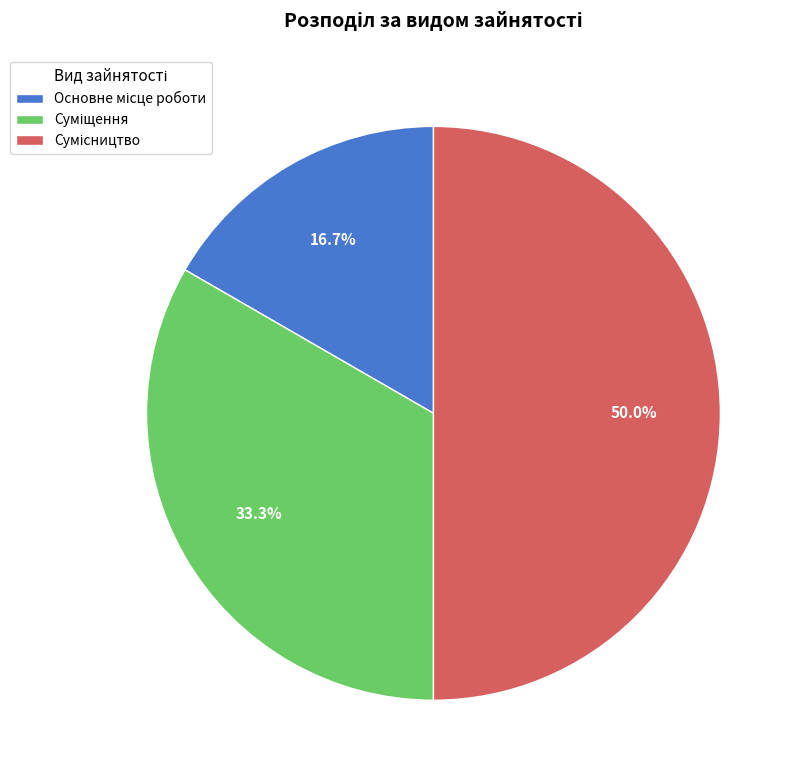

To the nearest percent, what is the difference between the largest and smallest slice percentages?

33%